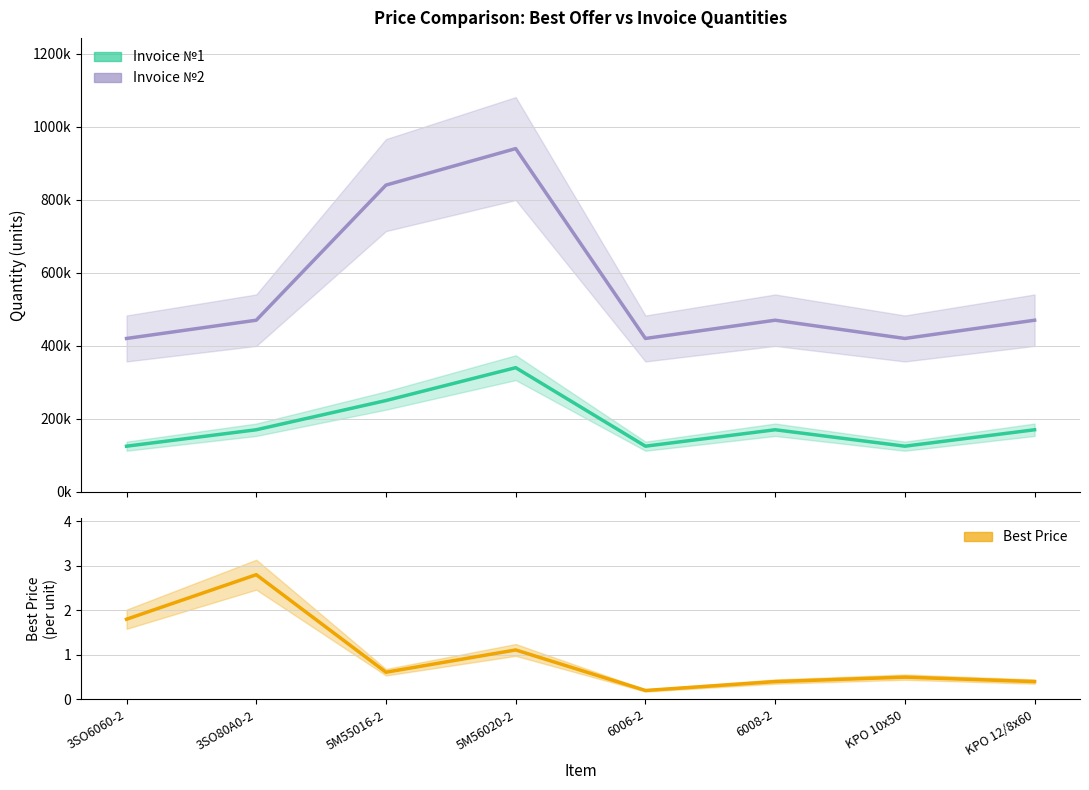

True or false: Invoice №1 and Best Price cross at least once.

False